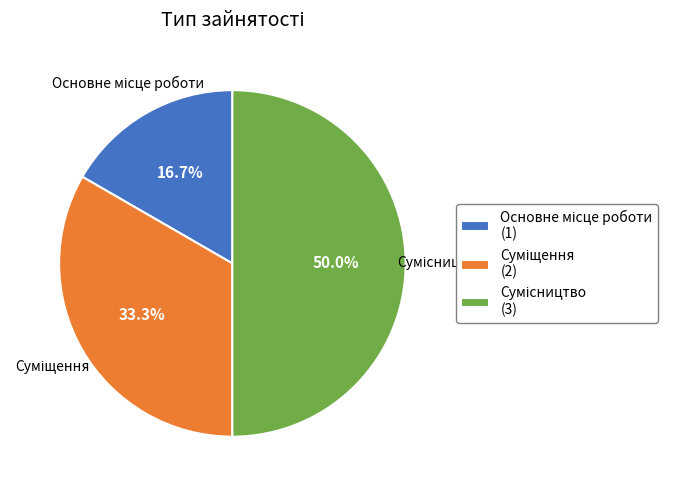

Count the number of slices in the pie.

3